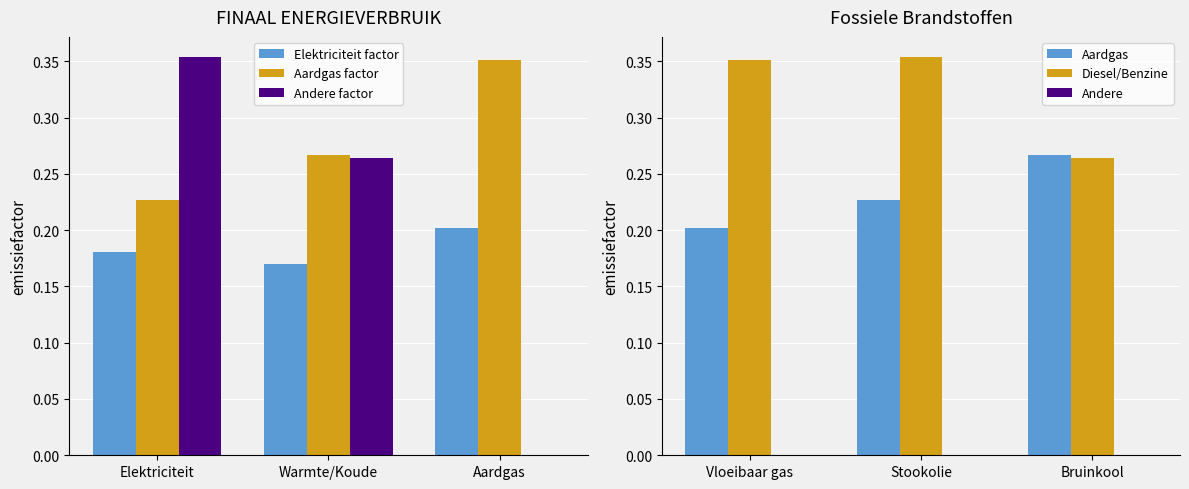

Which category has the lowest value in the Aardgas factor series?

Elektriciteit